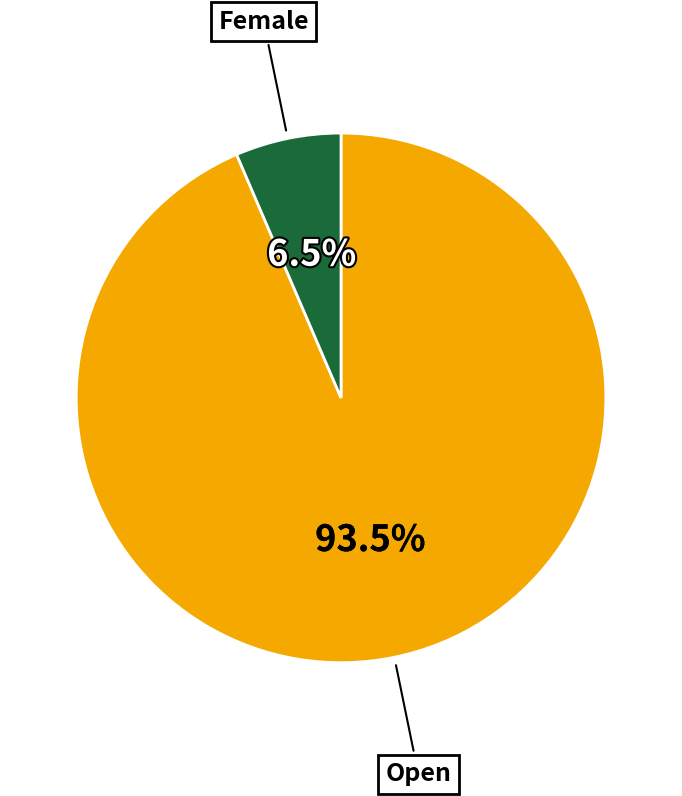

Is there a majority slice in this chart?

Yes